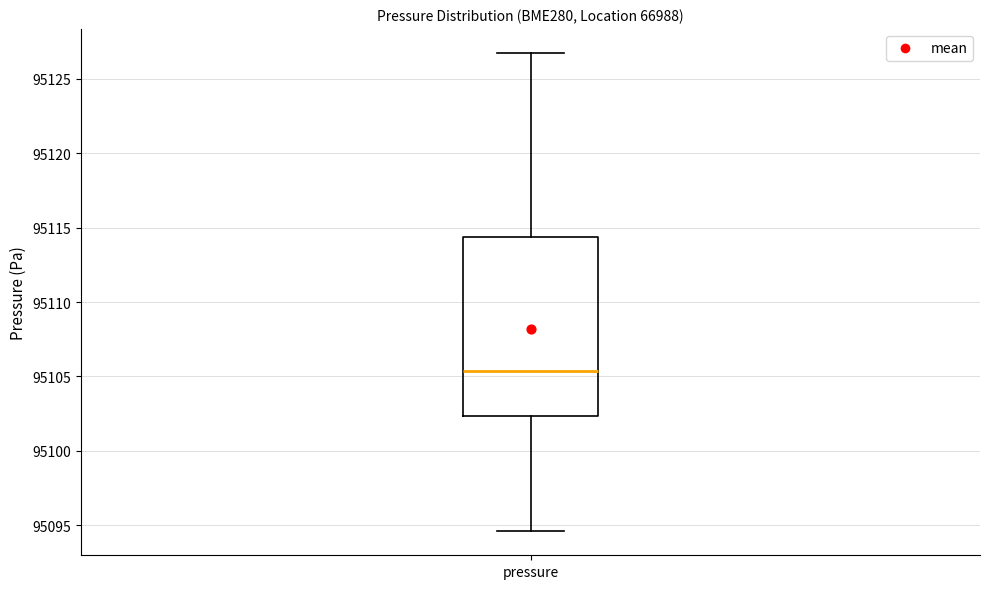

Transcribe this box plot: give where the median line is, the range the box spans, and where the two whiskers end, as read against the y-axis. The values are not printed on the chart, so give them approximately, as read against the axis.

median 95105.5, box 95102.5 to 95114.5, whiskers 95094.5 to 95127.0